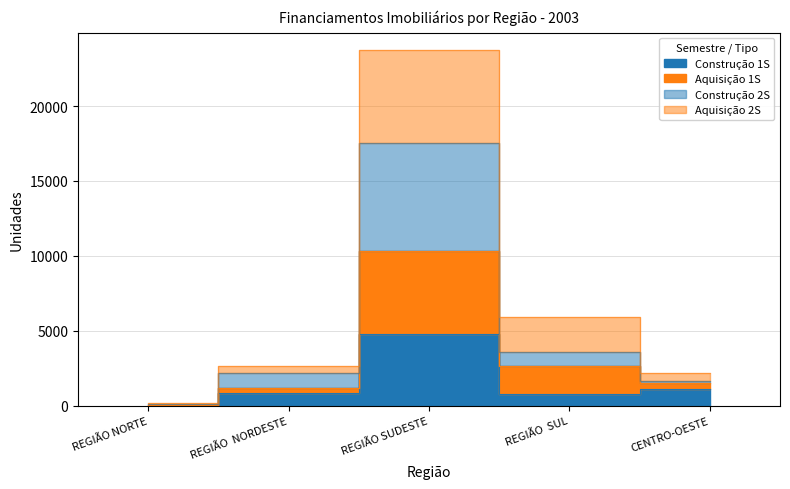

What are all the series names shown in the legend?

Construção 1S, Aquisição 1S, Construção 2S, Aquisição 2S